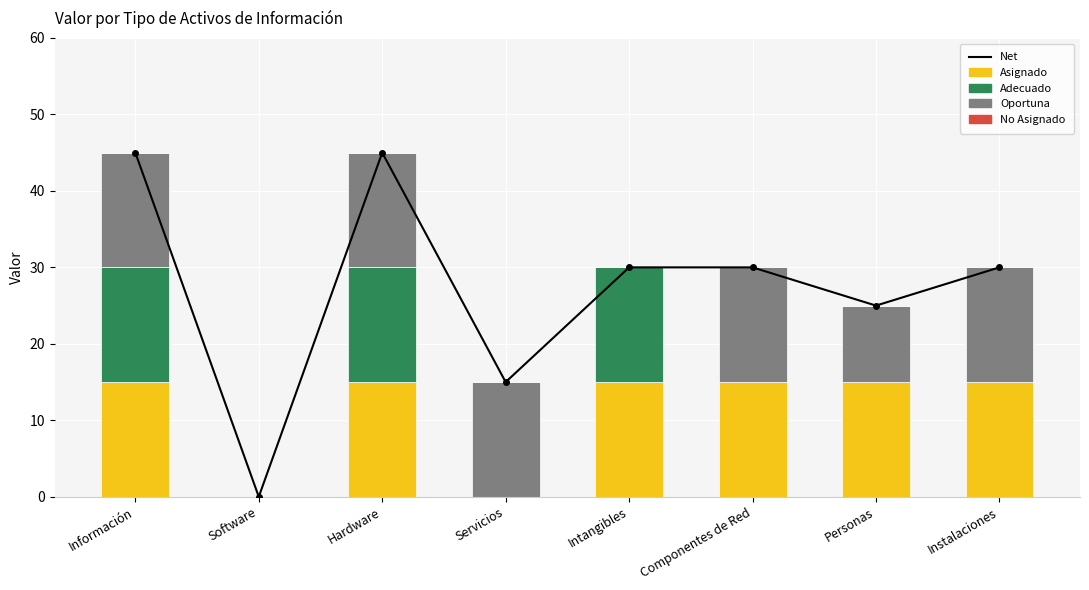

Which series has the largest total across all categories?

Net